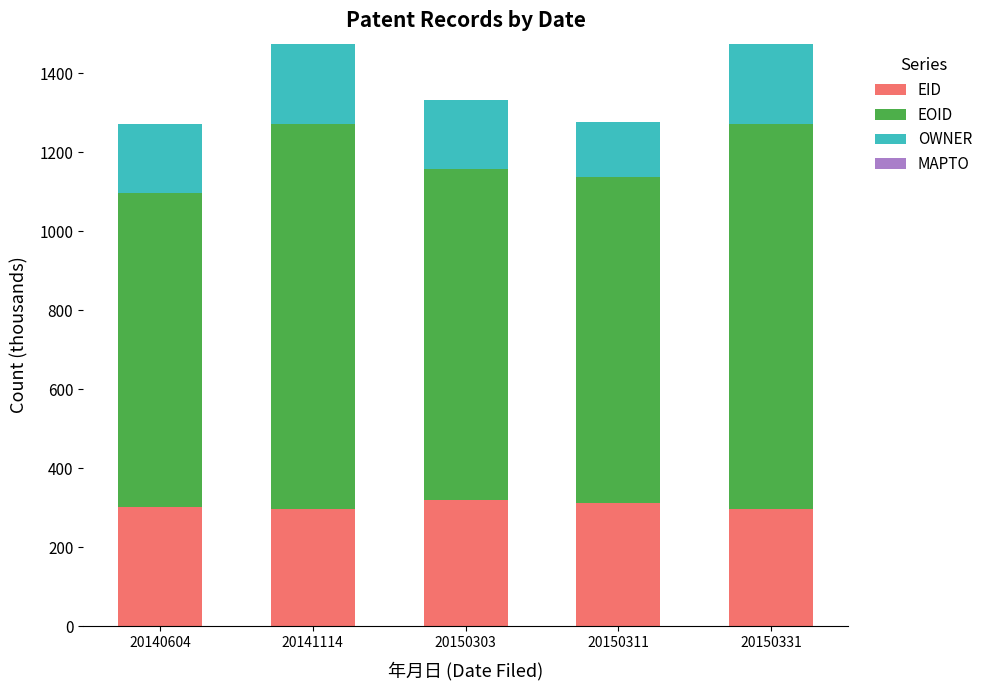

What is the sum of all EID values?

1526.2